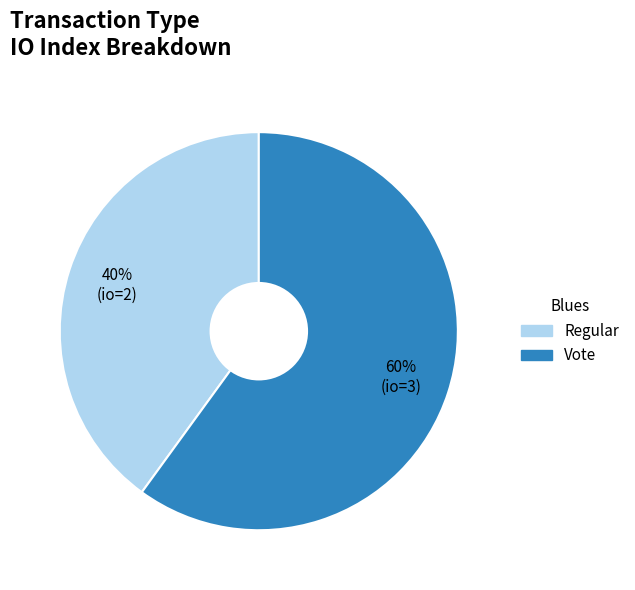

To the nearest percent, what is the combined percentage of Vote and Regular?

100%